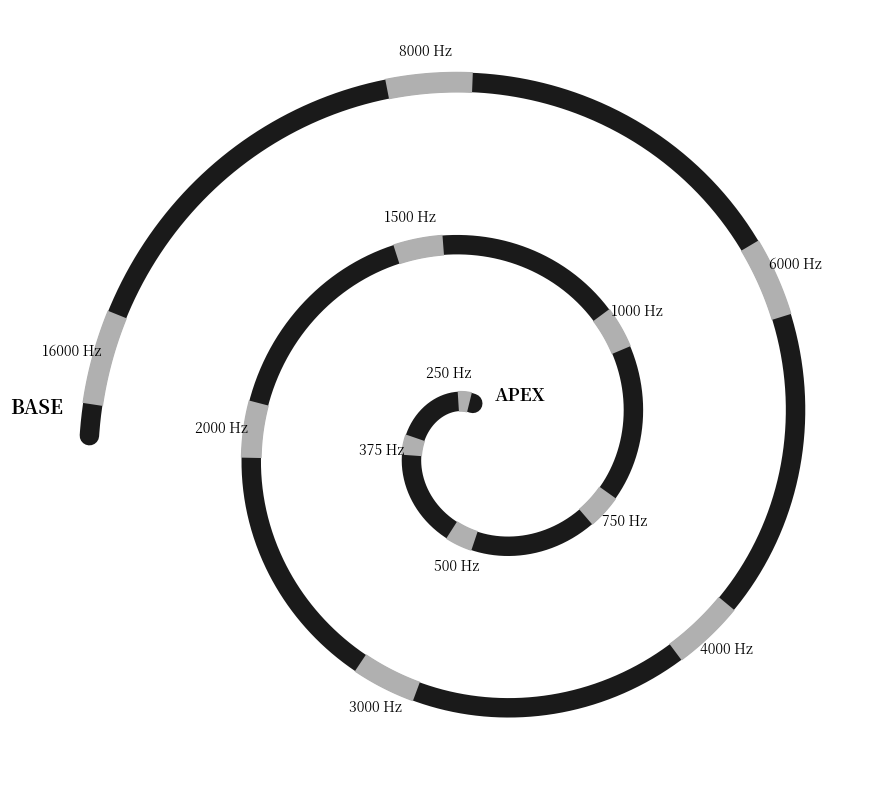

To the nearest percent, what is the average slice percentage?

8%